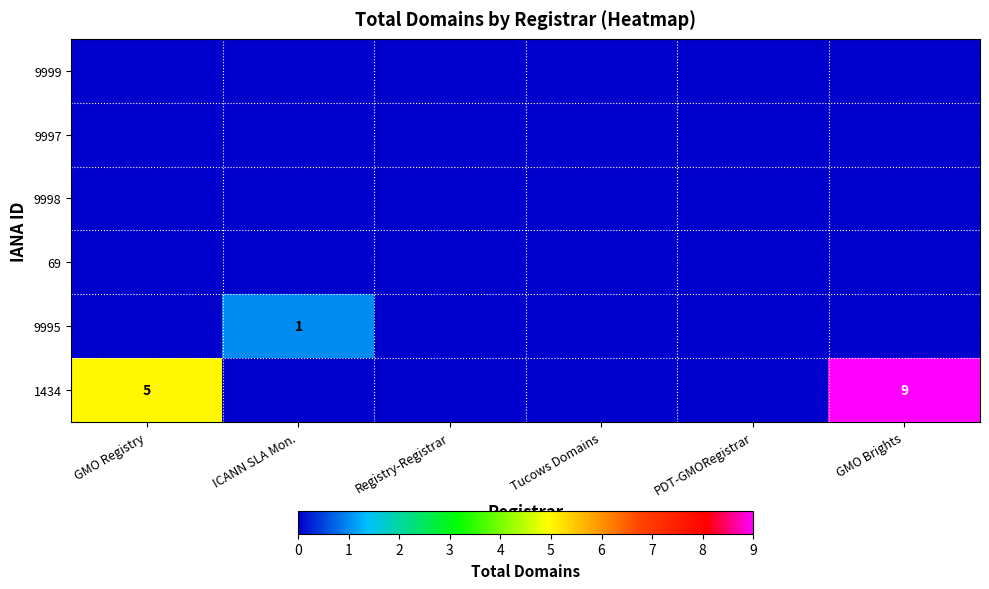

How many categories are shown in the chart?

6